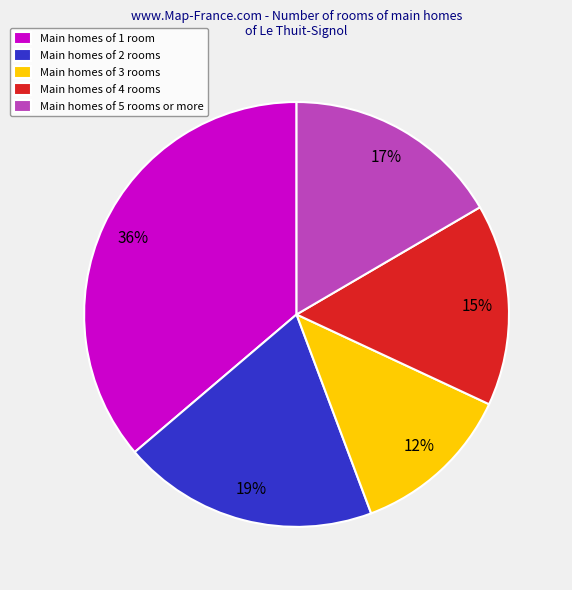

Combined, do Main homes of 2 rooms and Main homes of 3 rooms account for over 50%?

No